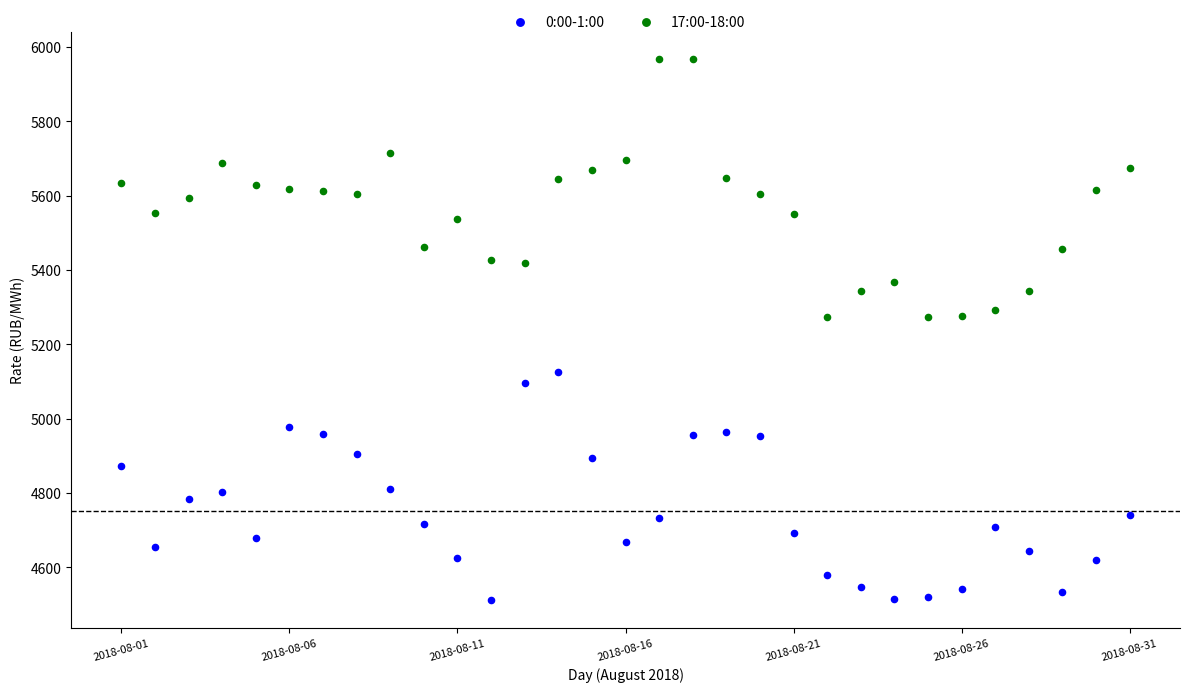

What are all the series names shown in the legend?

0:00-1:00, 17:00-18:00